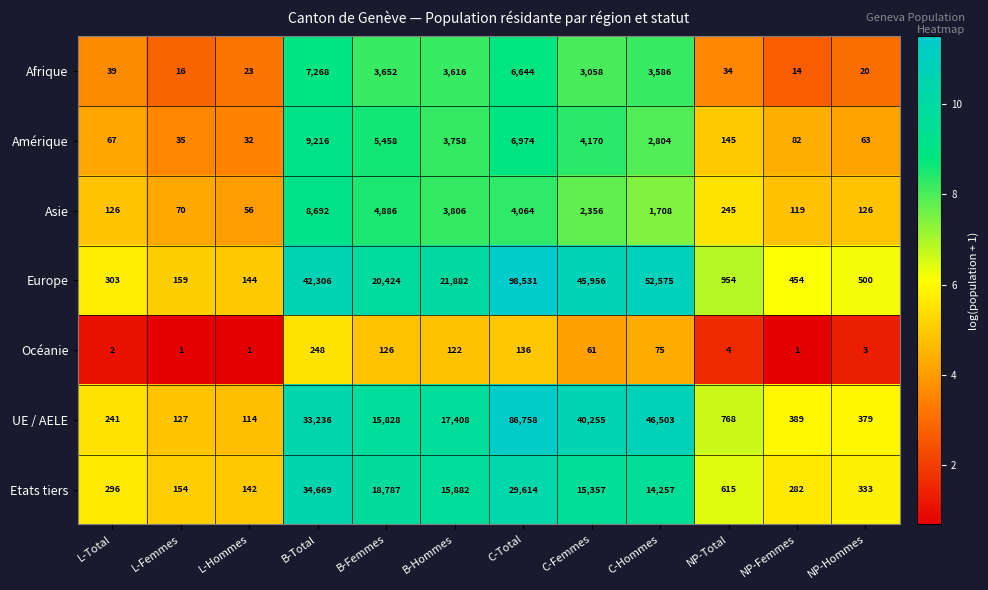

What is the difference between the second highest and minimum values in the Asie series?

4830